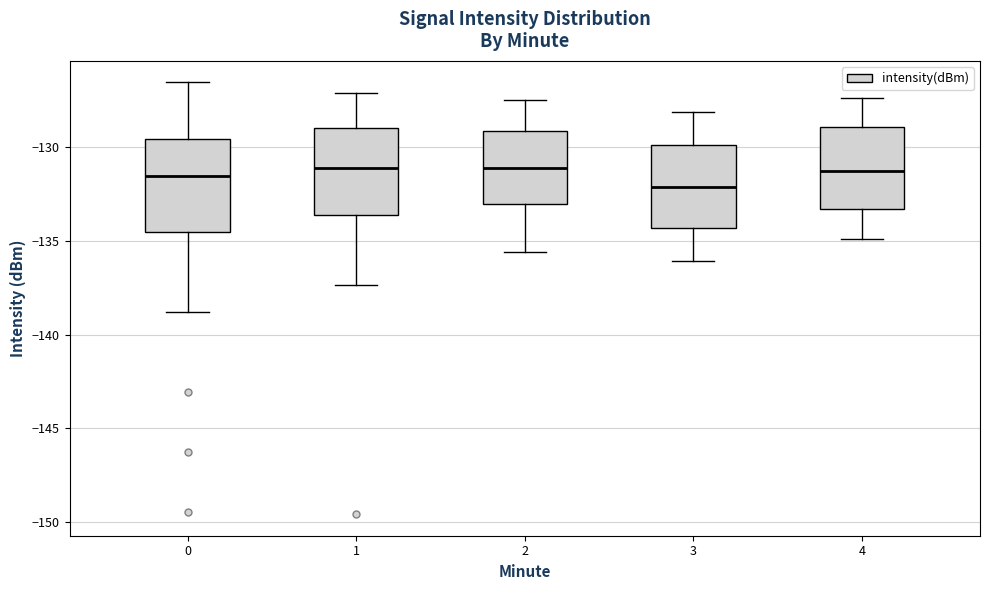

Which box has the lowest median line?

3